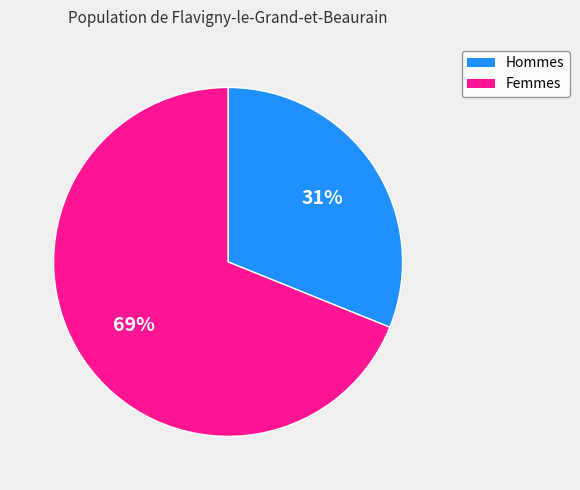

How many slices are in this pie chart?

2